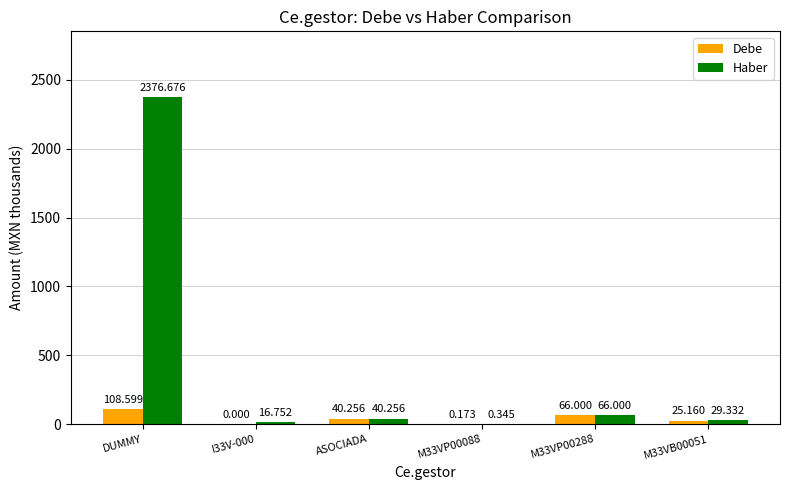

Is the value of Debe at M33VB00051 greater than the value of Haber at ASOCIADA?

No